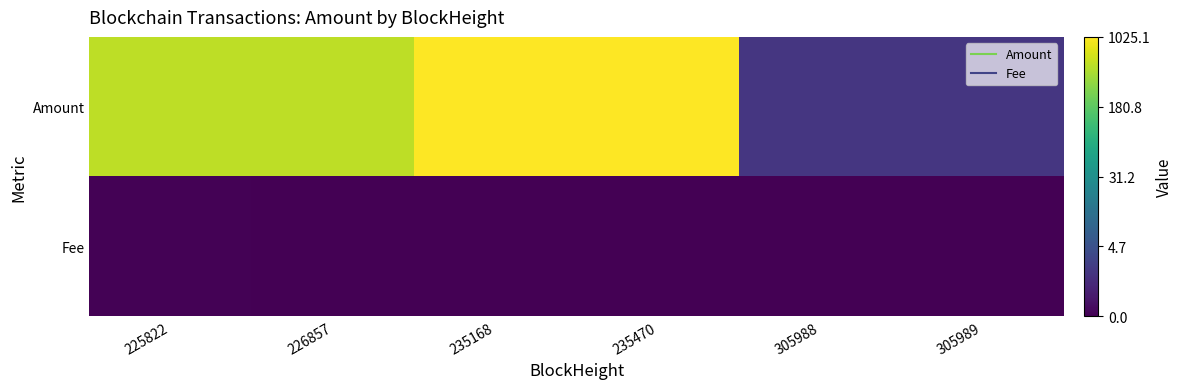

What is the difference between the highest and lowest values at 305989?

1.1